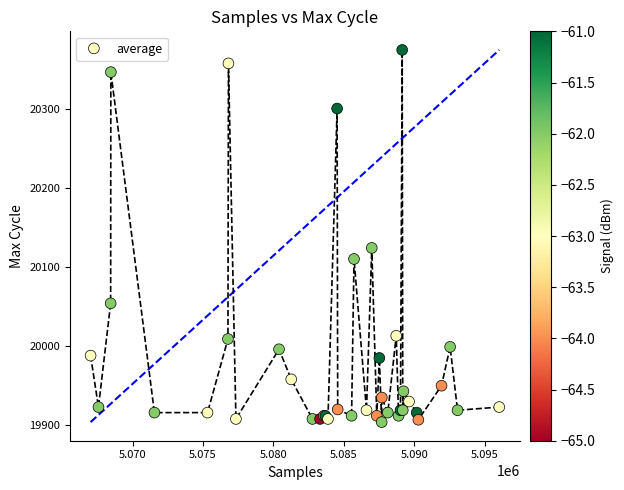

What Y value in the scatter plot is closest to 20139?

20124